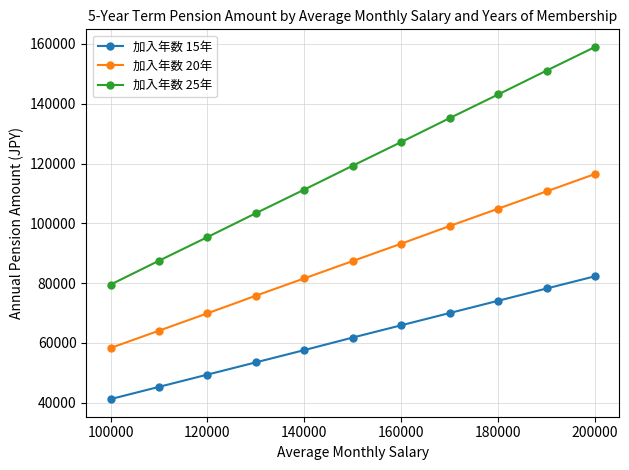

List the series in order of their peak value, lowest first.

加入年数 15年, 加入年数 20年, 加入年数 25年